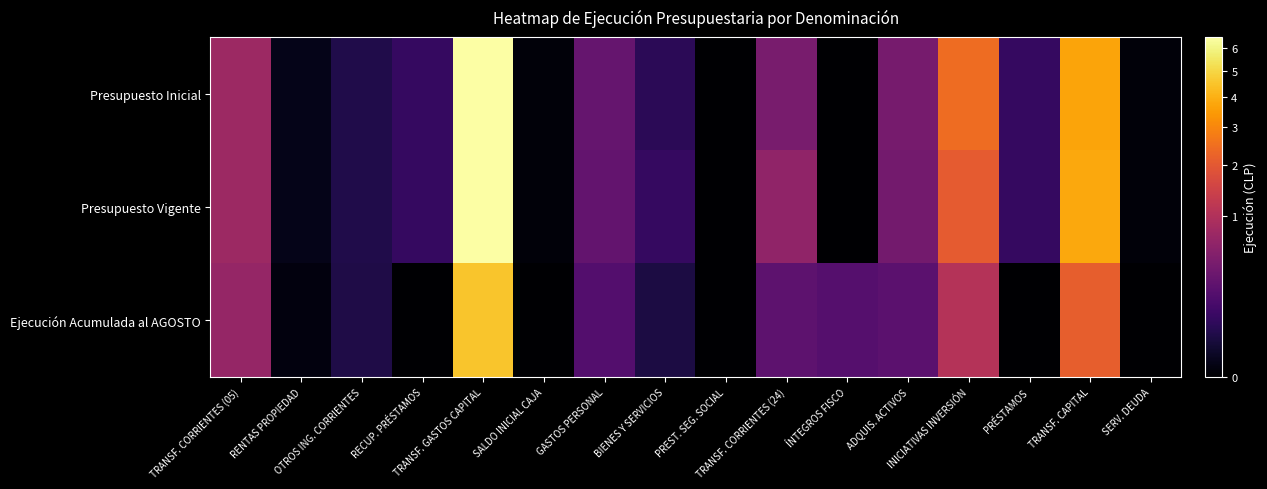

Count the number of categories in the chart.

16